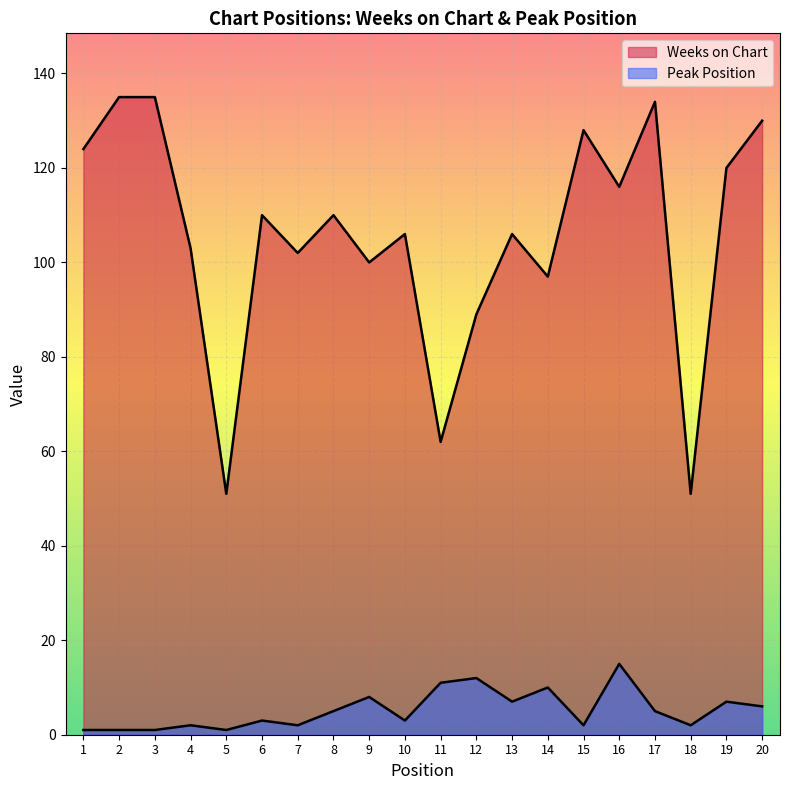

How many lines are shown in the chart?

2